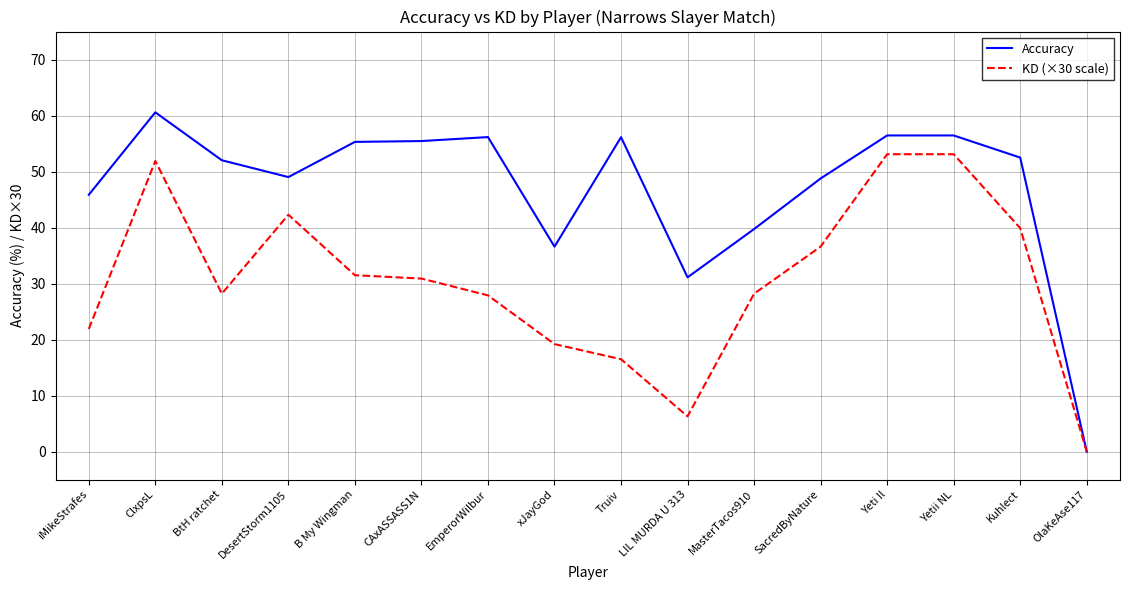

What position from the right is xJayGod?

9